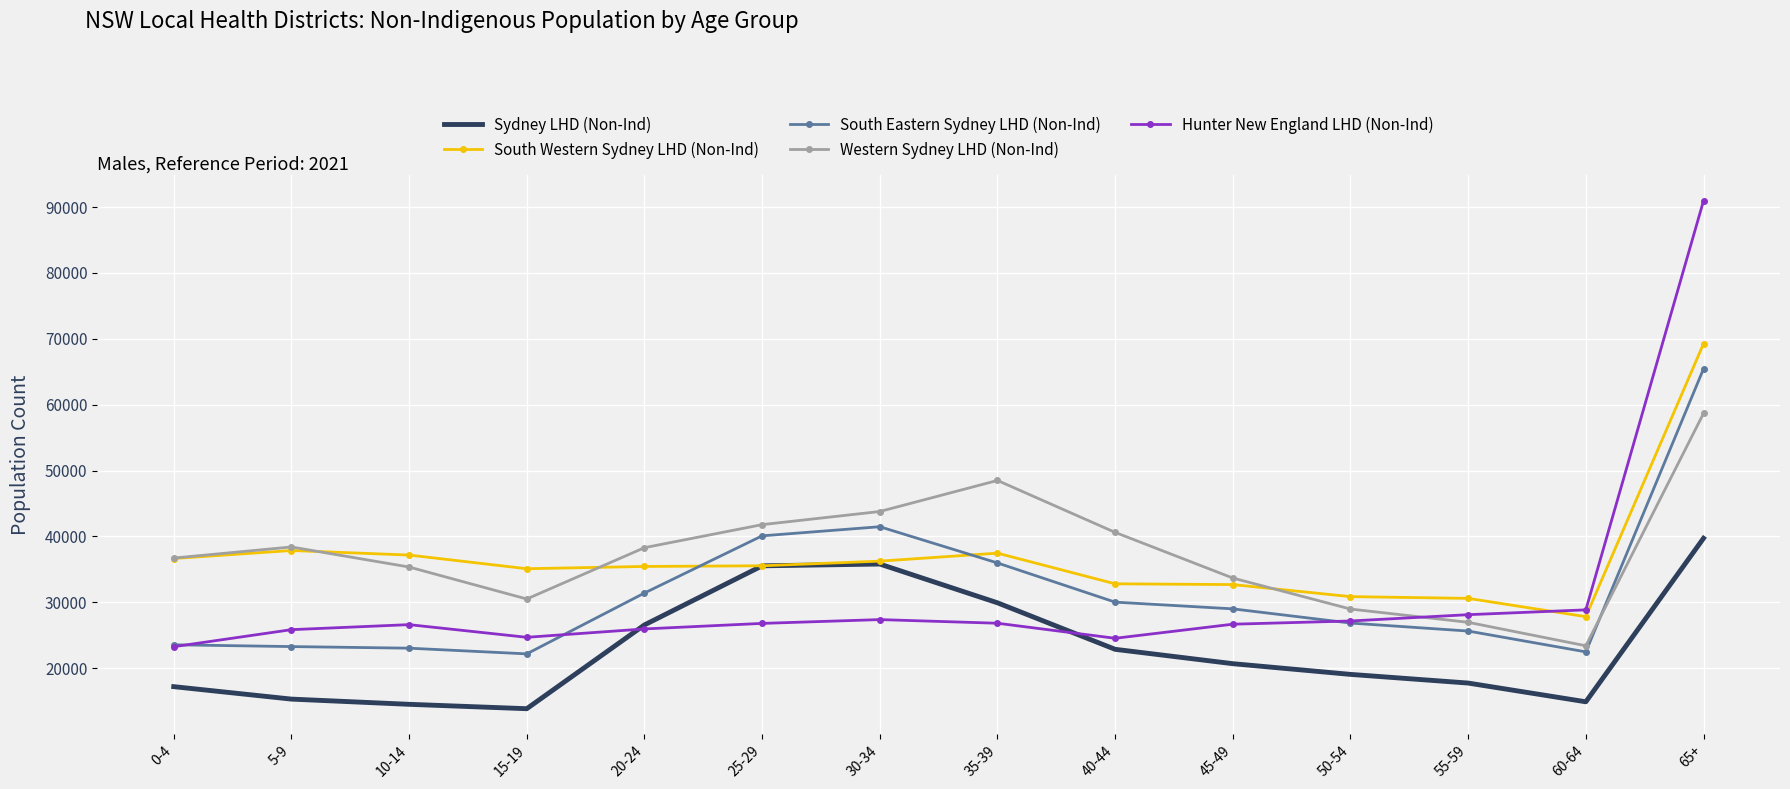

Which series changed the most between 5-9 and 15-19?

Western Sydney LHD (Non-Ind)